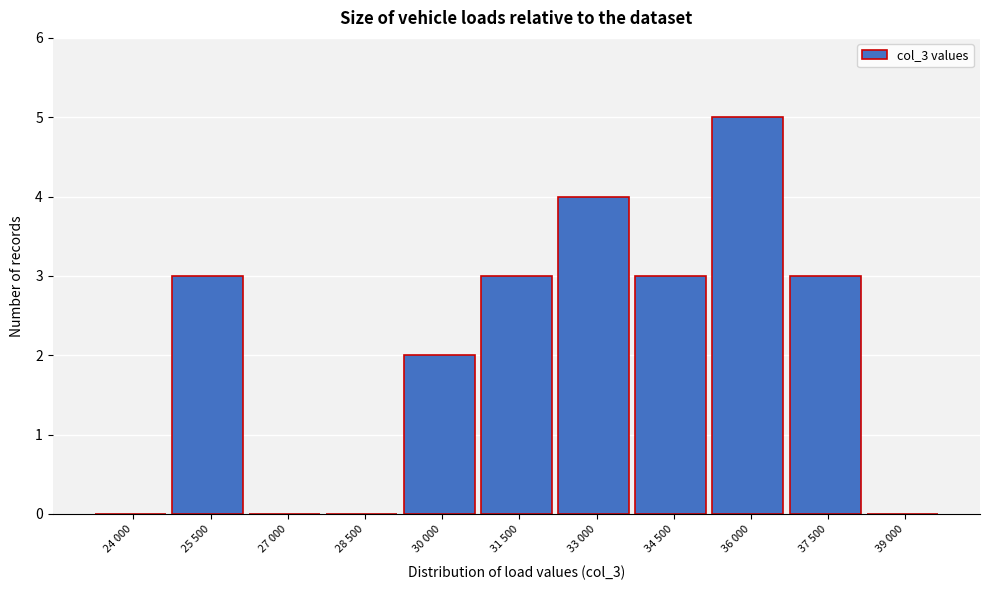

Reading left to right, what are all the values shown in this chart?

24 000=0	25 500=3	27 000=0	28 500=0	30 000=2	31 500=3	33 000=4	34 500=3	36 000=5	37 500=3	39 000=0